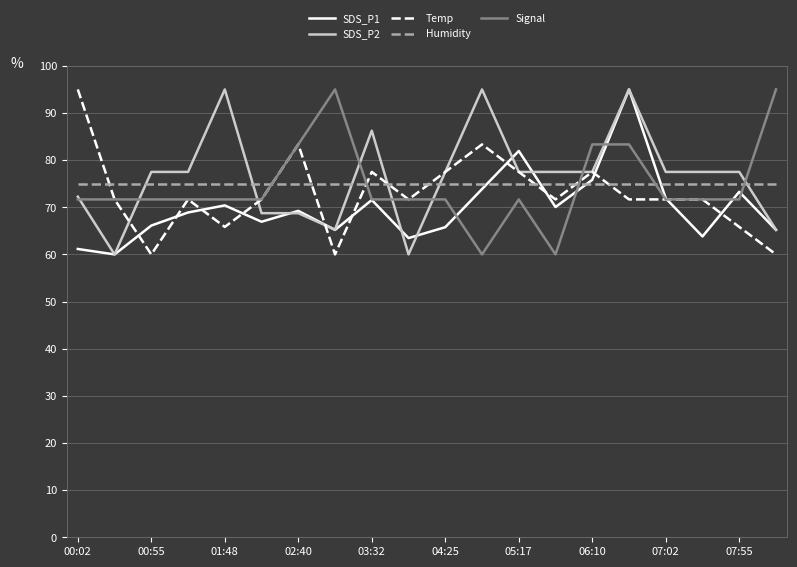

How many times do Temp and SDS_P1 cross each other?

11